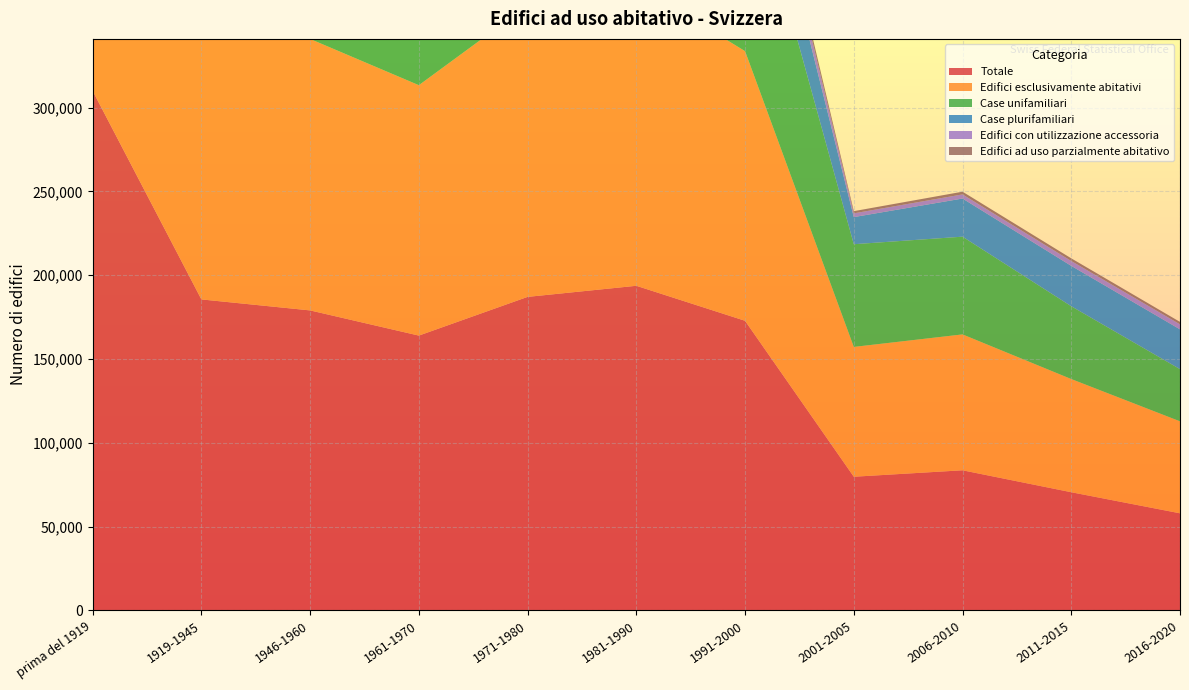

Reading right to left, what are all the values shown in this chart?

Totale: 2016-2020=57887	2011-2015=70464	2006-2010=83563	2001-2005=79713	1991-2000=172786	1981-1990=193673	1971-1980=187053	1961-1970=163950	1946-1960=178978	1919-1945=185547	prima del 1919=310025
Edifici esclusivamente abitativi: 2016-2020=54898	2011-2015=67551	2006-2010=81097	2001-2005=77479	1991-2000=160915	1981-1990=179754	1971-1980=173961	1961-1970=149440	1946-1960=162004	1919-1945=159688	prima del 1919=218305
Case unifamiliari: 2016-2020=31155	2011-2015=43452	2006-2010=58326	2001-2005=61294	1991-2000=119921	1981-1990=133771	1971-1980=121713	1961-1970=92822	1946-1960=106962	1919-1945=106851	prima del 1919=127443
Case plurifamiliari: 2016-2020=23743	2011-2015=24099	2006-2010=22771	2001-2005=16185	1991-2000=40994	1981-1990=45983	1971-1980=52248	1961-1970=56618	1946-1960=55042	1919-1945=52837	prima del 1919=90862
Edifici con utilizzazione accessoria: 2016-2020=2989	2011-2015=2913	2006-2010=2466	2001-2005=2234	1991-2000=11871	1981-1990=13919	1971-1980=13092	1961-1970=14510	1946-1960=16974	1919-1945=25859	prima del 1919=91720
Edifici ad uso parzialmente abitativo: 2016-2020=1448	2011-2015=1571	2006-2010=1611	2001-2005=1312	1991-2000=5280	1981-1990=7330	1971-1980=7297	1961-1970=8158	1946-1960=8479	1919-1945=11303	prima del 1919=28123